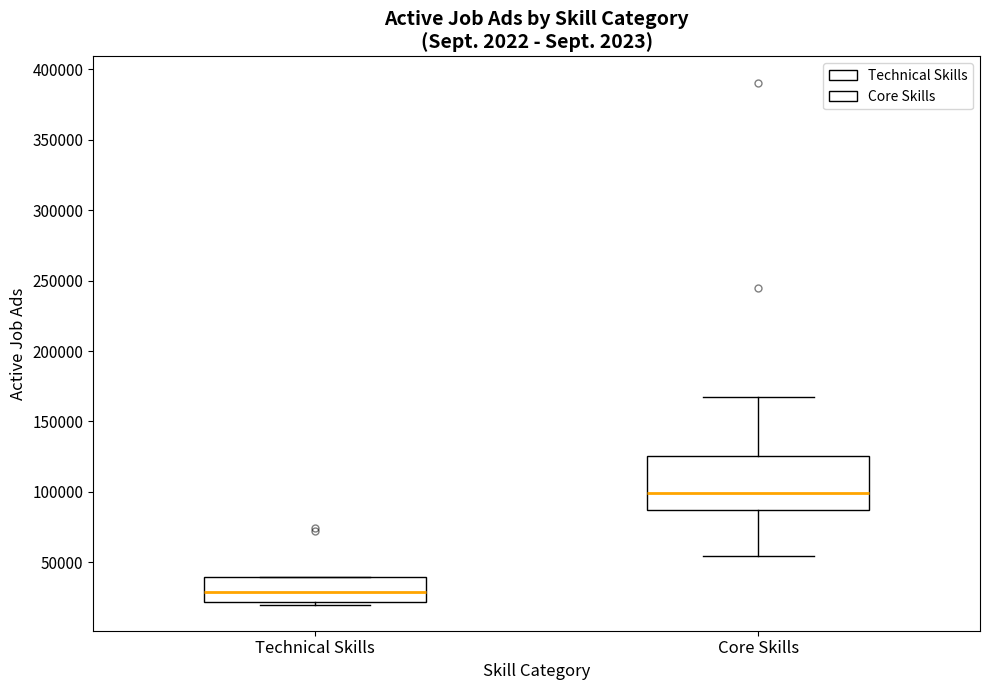

Which box is the tallest, from its lower edge to its upper edge?

Core Skills